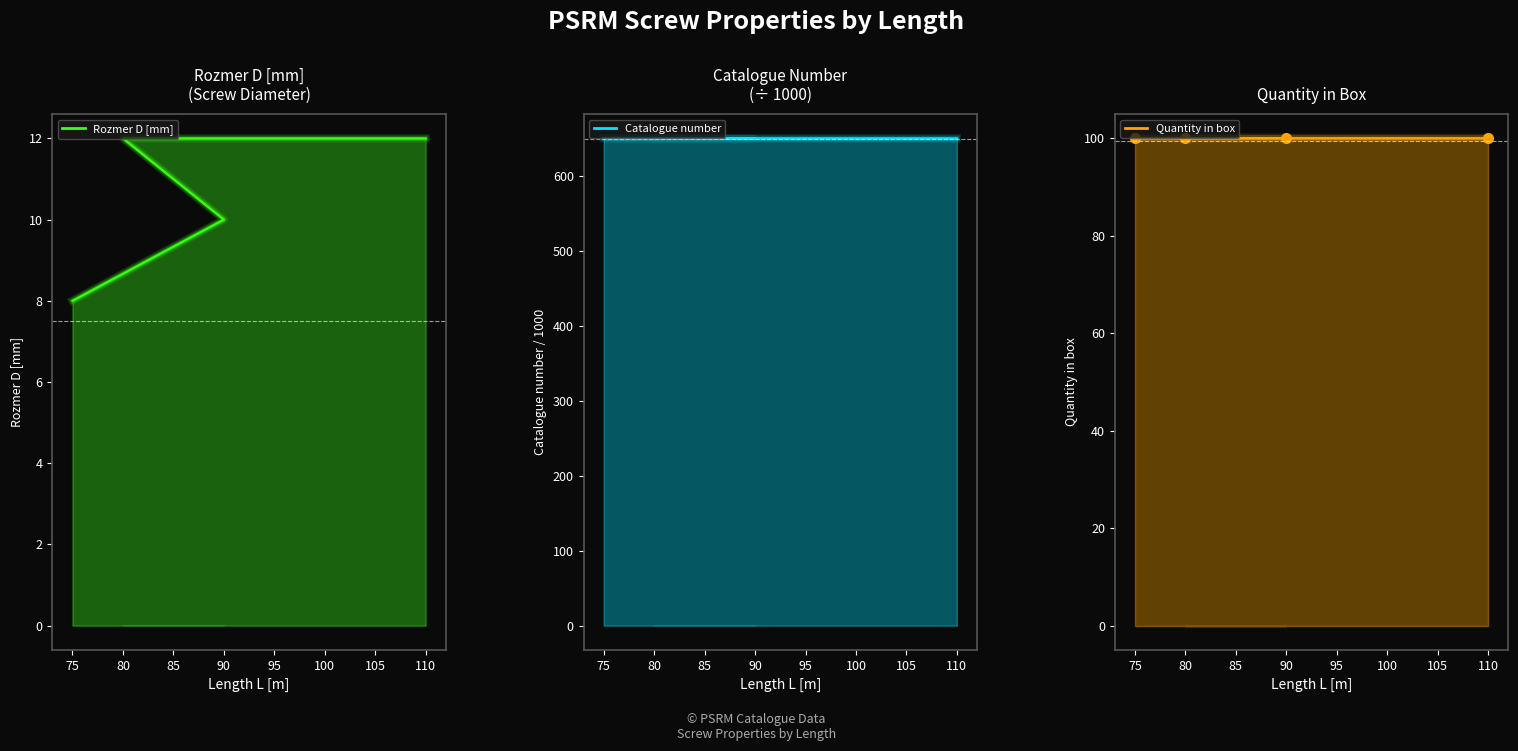

True or false: Rozmer D [mm] has more than 0 points higher than both neighbors.

False